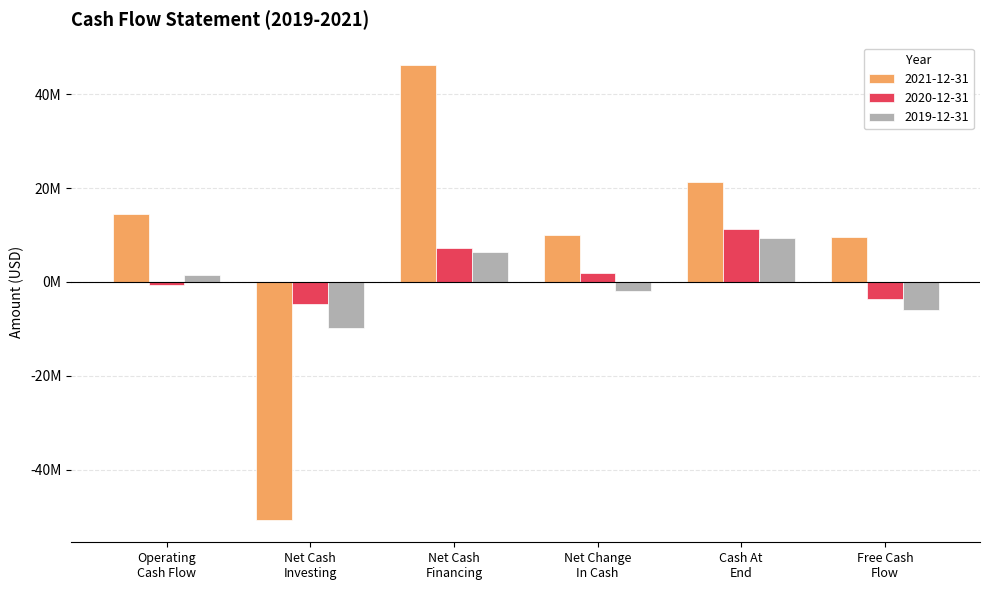

What are all the series names shown in the legend?

2021-12-31, 2020-12-31, 2019-12-31